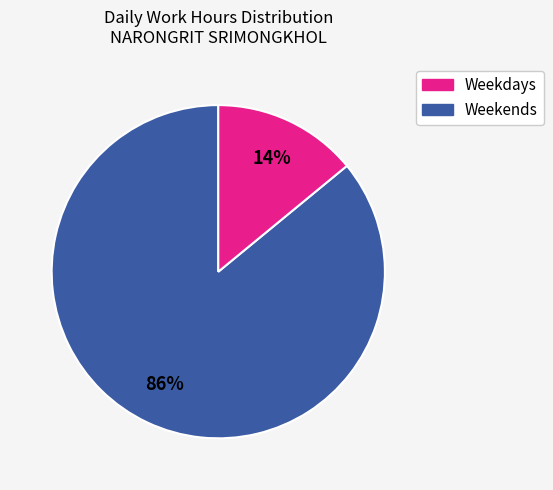

Is there any slice that represents more than half of the pie?

Yes